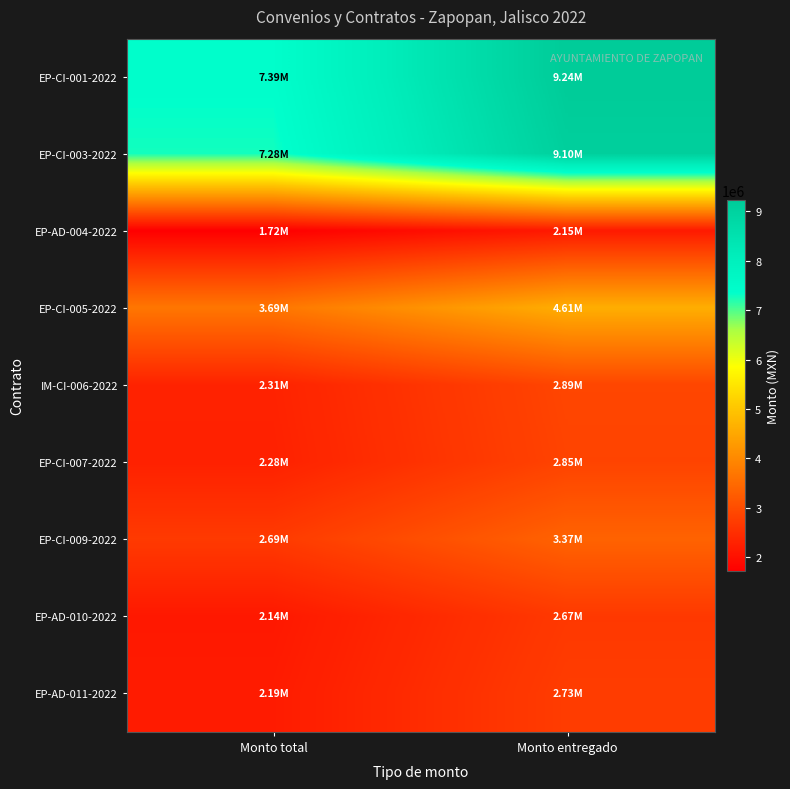

Reading left to right, what are all the values shown in this chart?

EP-CI-001-2022: Monto total=7389538.0	Monto entregado=9236922.5
EP-CI-003-2022: Monto total=7277815.6	Monto entregado=9097269.5
EP-AD-004-2022: Monto total=1723354.9	Monto entregado=2154193.6
EP-CI-005-2022: Monto total=3691472.3	Monto entregado=4614340.4
IM-CI-006-2022: Monto total=2308681.4	Monto entregado=2885851.7
EP-CI-007-2022: Monto total=2281099.2	Monto entregado=2851374.0
EP-CI-009-2022: Monto total=2694538.1	Monto entregado=3368172.6
EP-AD-010-2022: Monto total=2138096.8	Monto entregado=2672621.0
EP-AD-011-2022: Monto total=2186590.3	Monto entregado=2733237.9